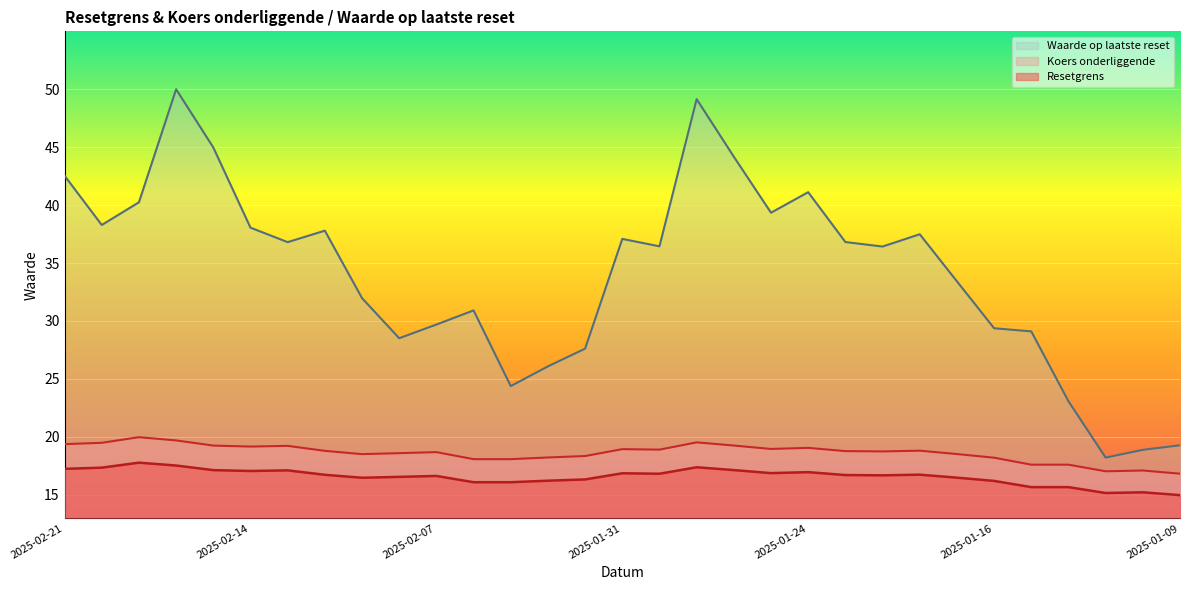

How many data points does each series have?

31